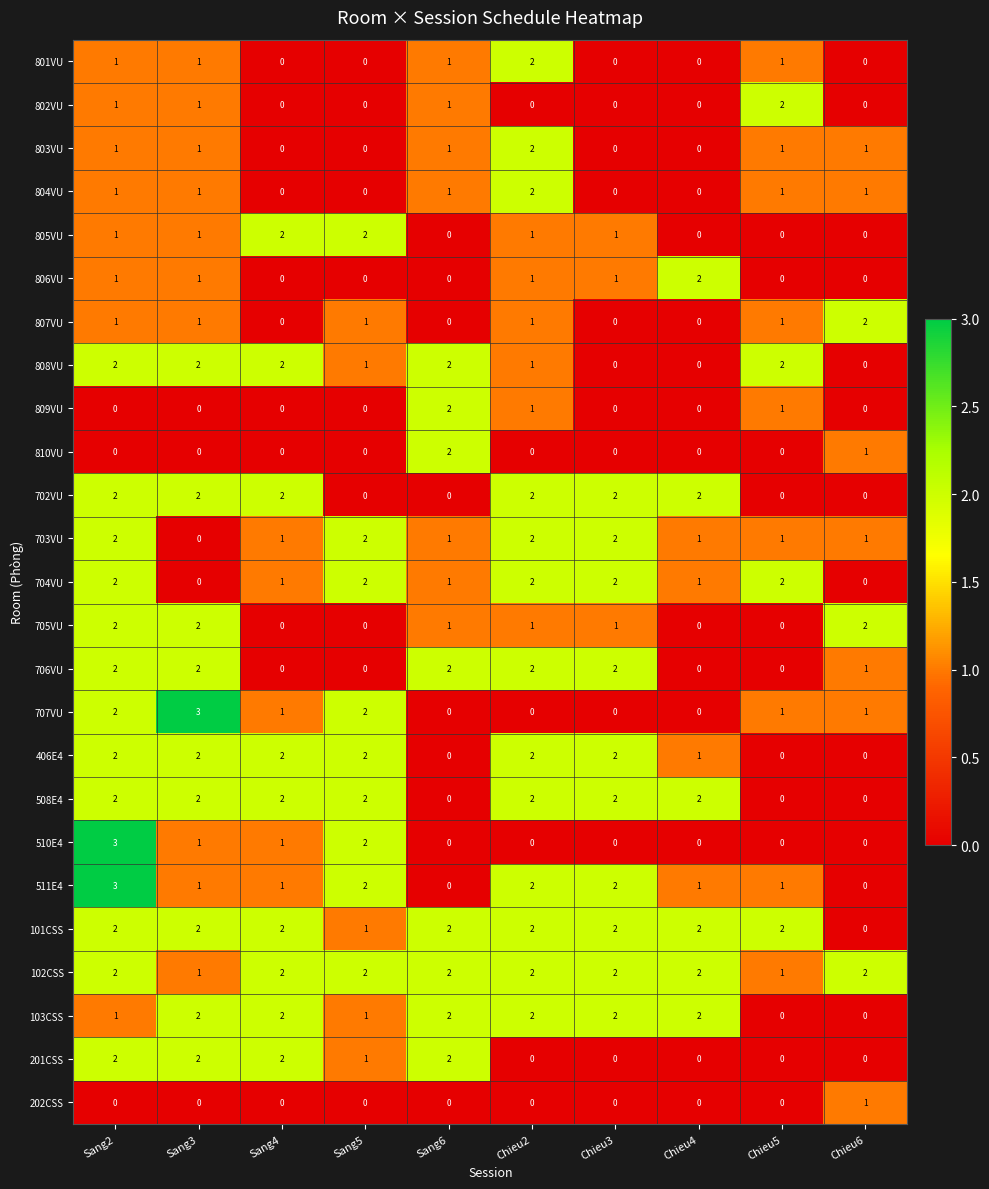

Count the 804VU values in the range 0 to 1.

9